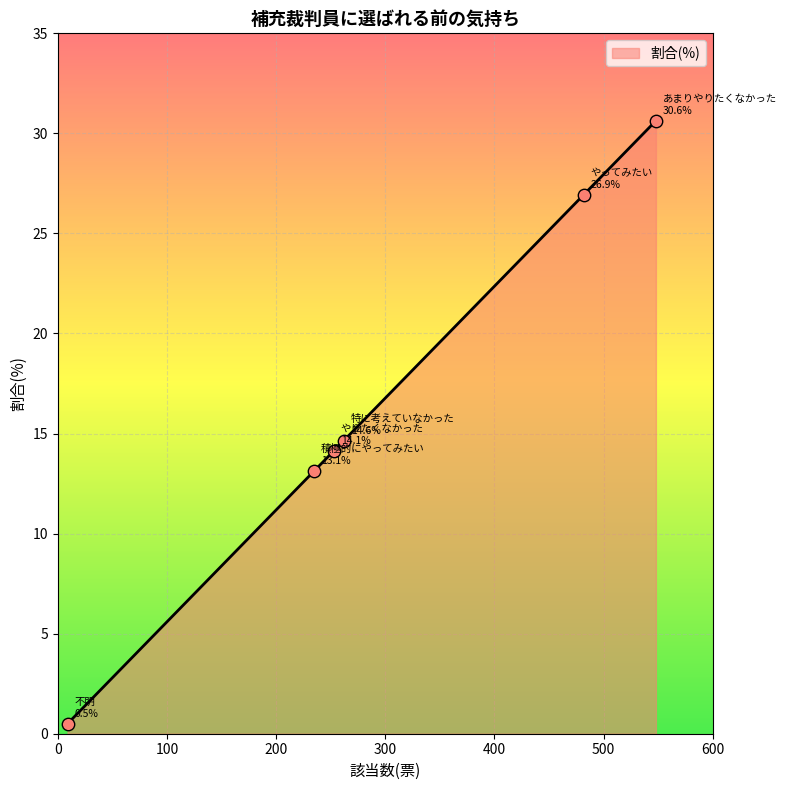

Which has a higher value, やりたくなかった or 積極的にやってみたい?

やりたくなかった